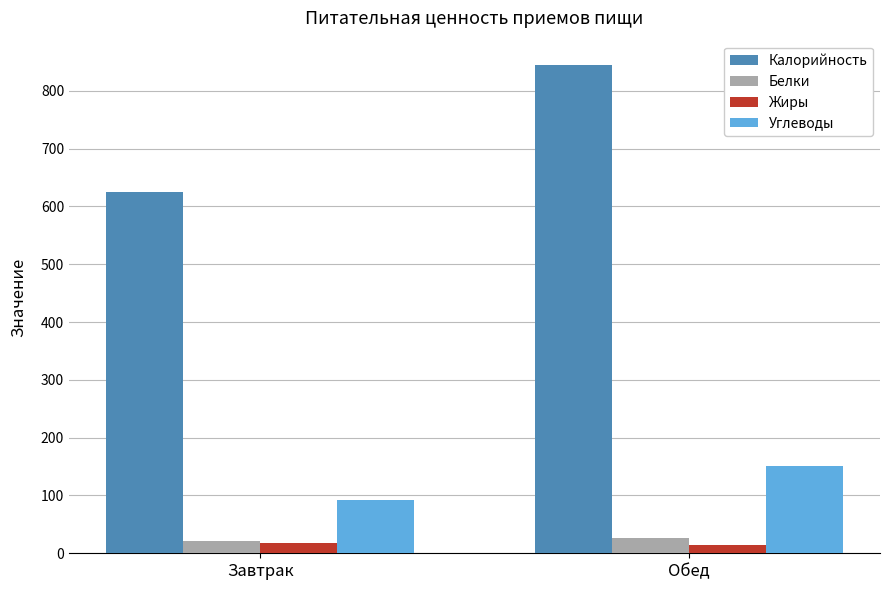

What position from the left is Завтрак?

1